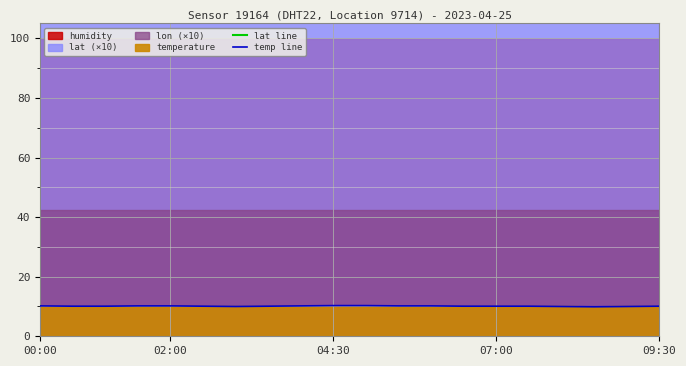

True or false: temp line has more than 1 interior local peaks.

False